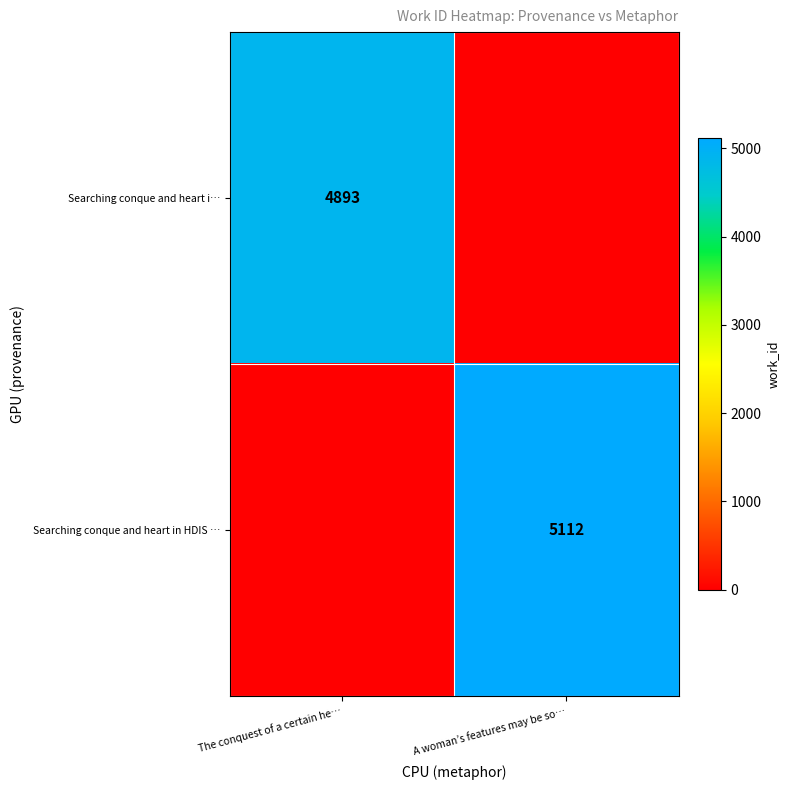

Between The conquest of a certain he… and A woman’s features may be so…, which is larger?

The conquest of a certain he…